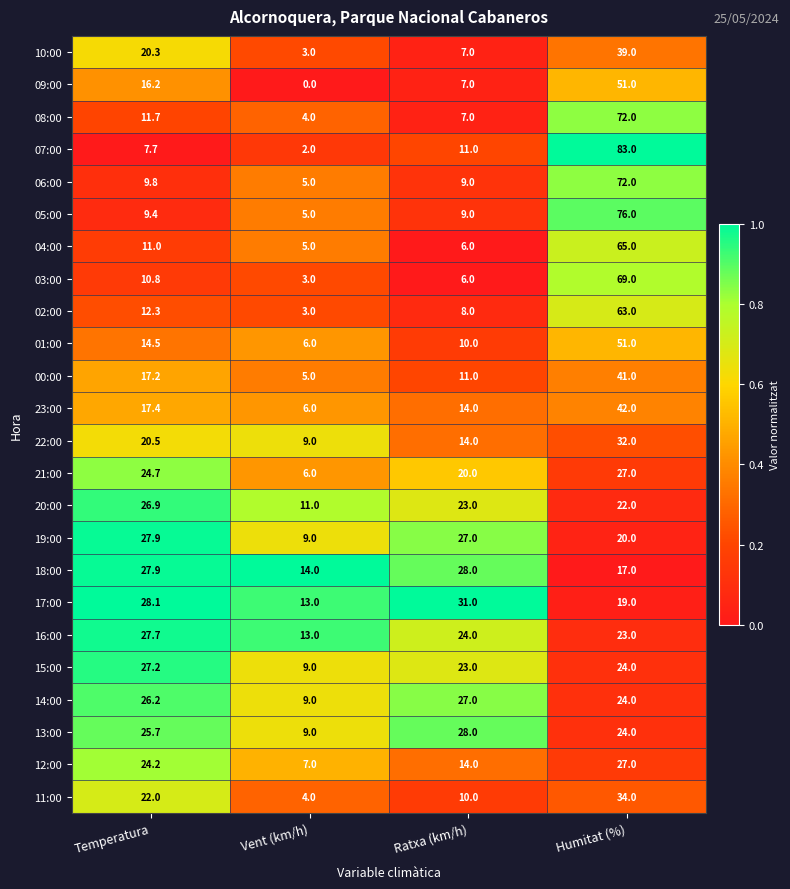

At which category is the sum across all series the highest?

Humitat (%)